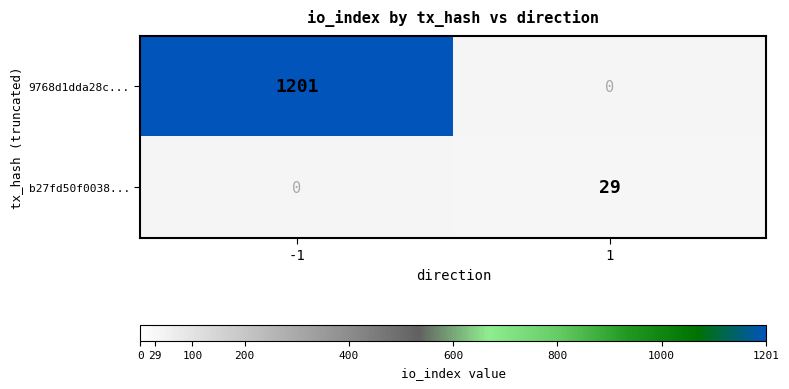

At 1, list the series in order from largest to smallest.

b27fd50f0038..., 9768d1dda28c...